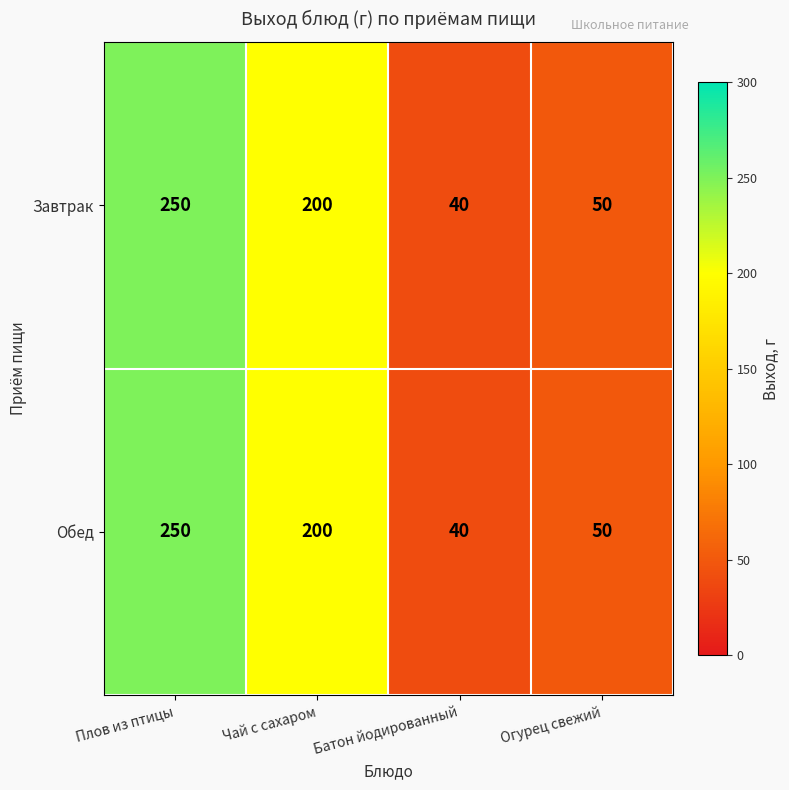

Rank the categories by Завтрак value from highest to lowest.

Плов из птицы, Чай с сахаром, Огурец свежий, Батон йодированный